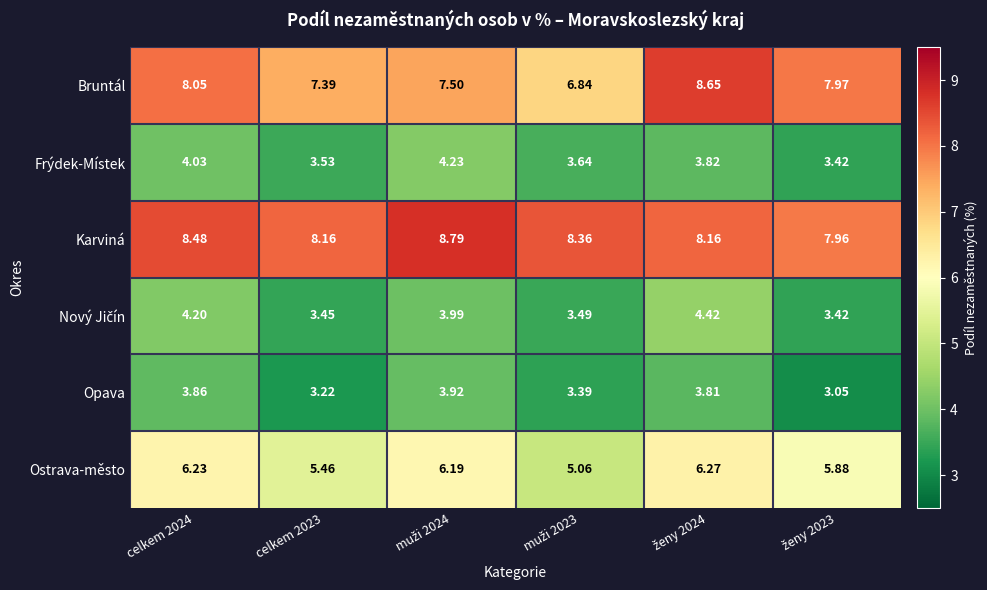

Which series has the widest spread of values?

Bruntál